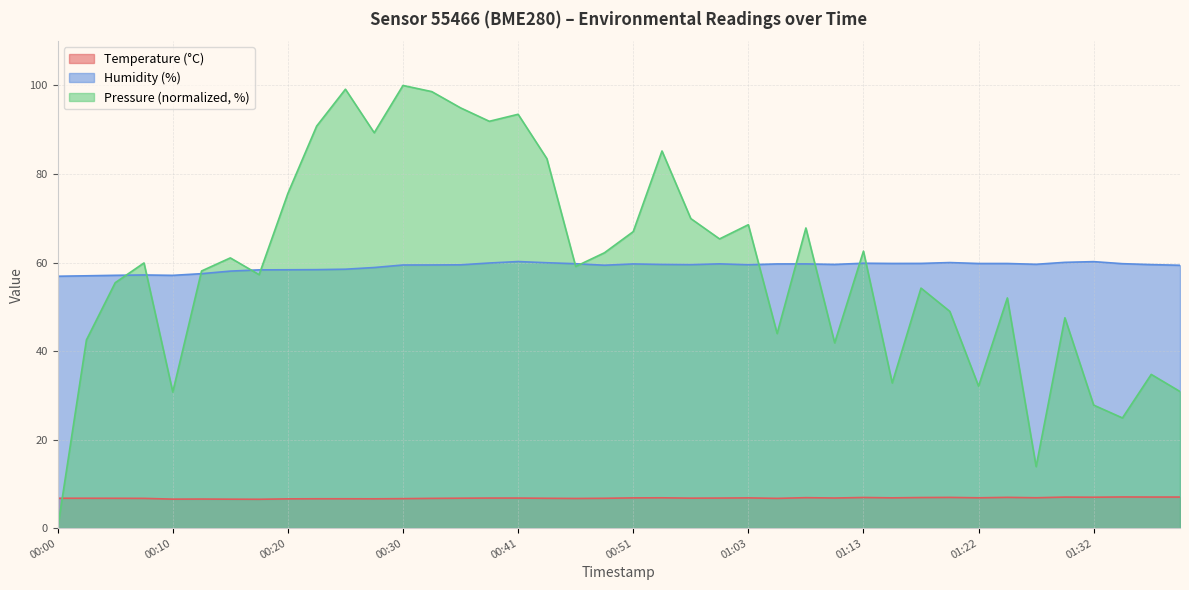

At how many categories does at least one series exceed 33?

40